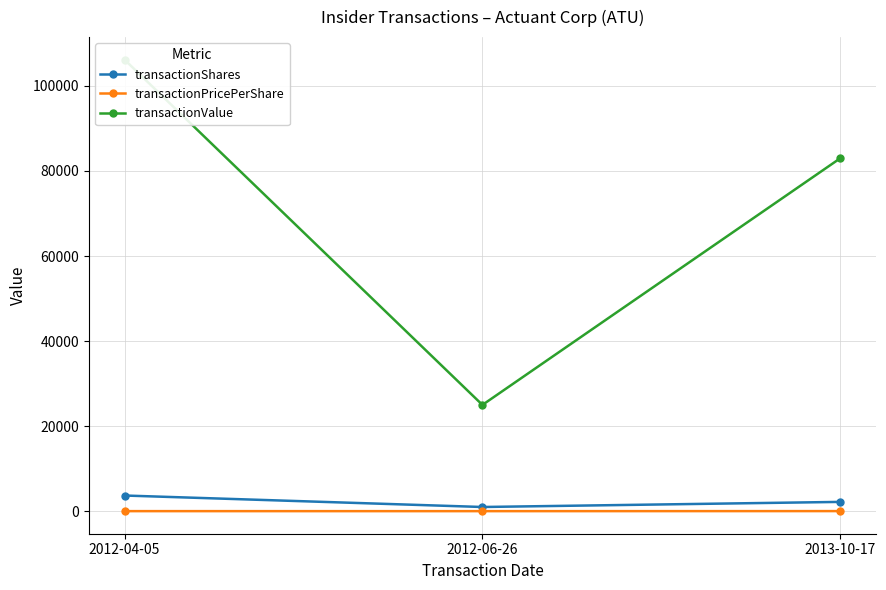

What is the spread (max minus min) of values at 2012-04-05?

106124.3